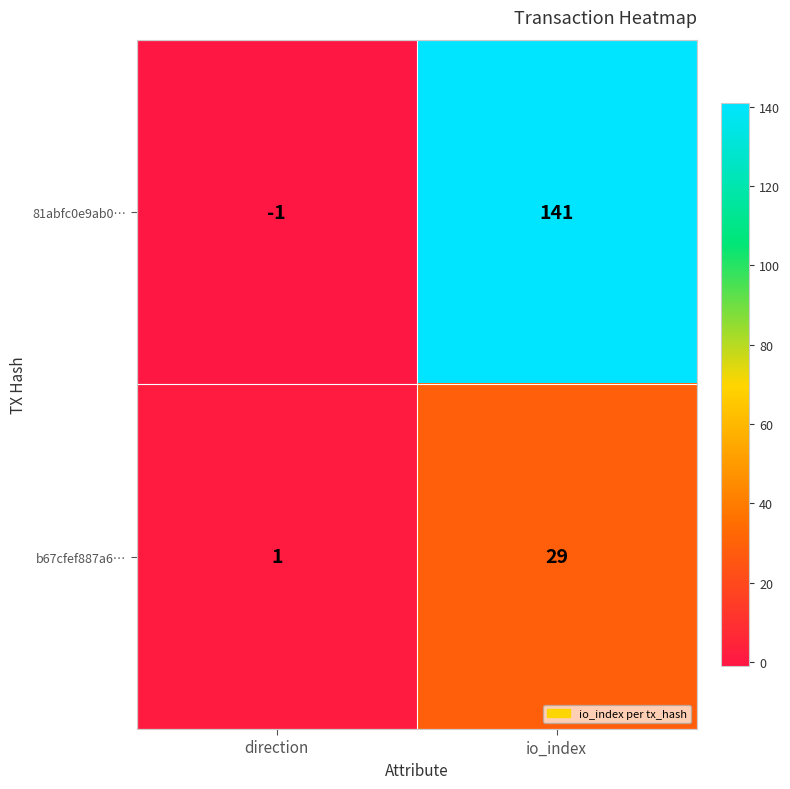

Count the number of categories in the chart.

2